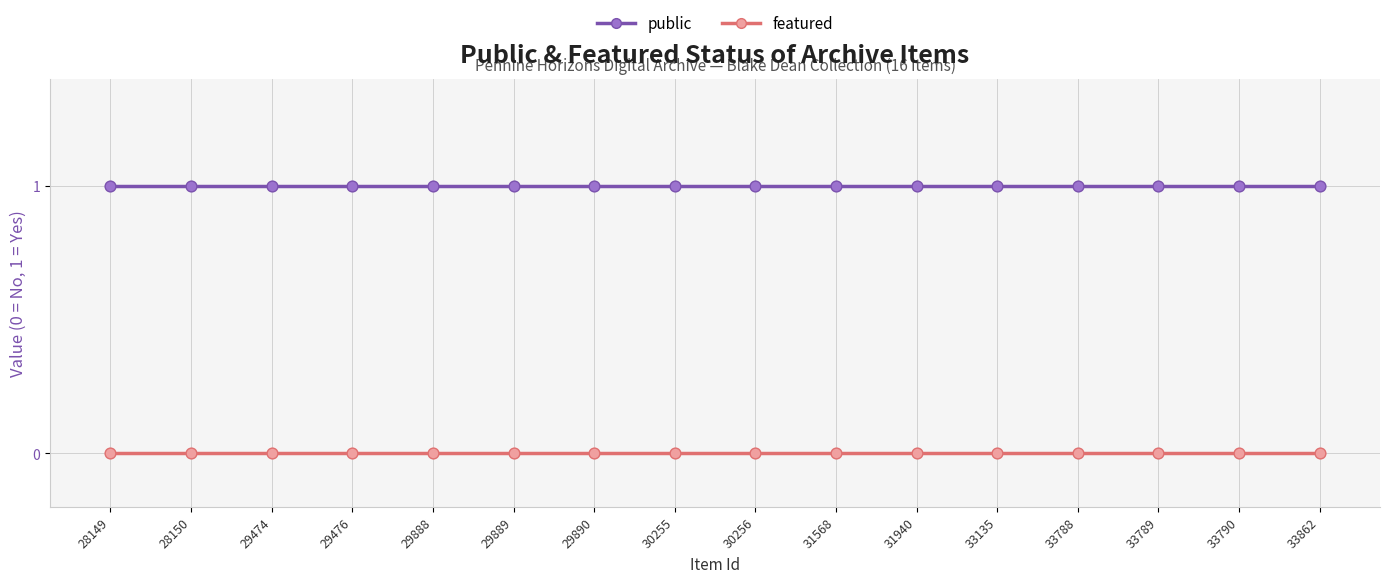

What are all the series names shown in the legend?

public, featured